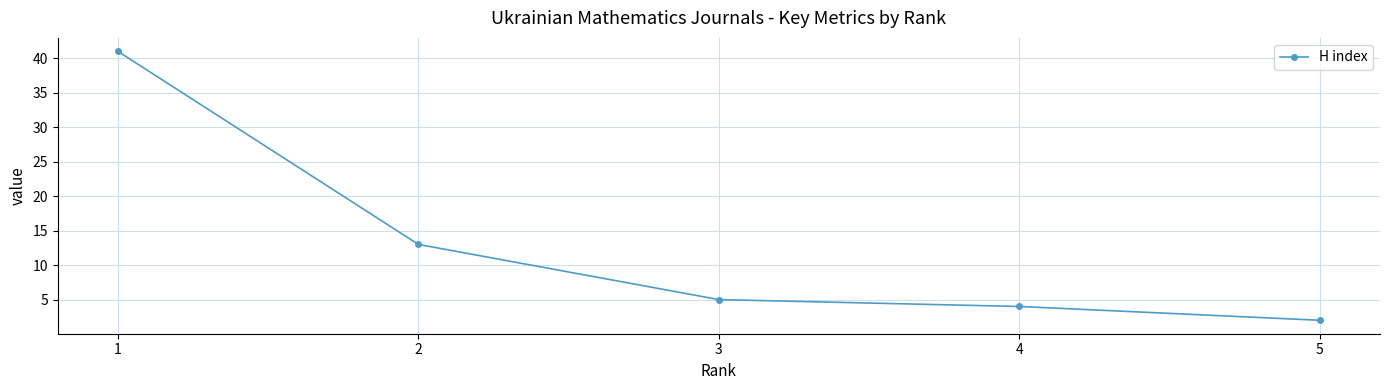

Reading right to left, list all the values displayed in this chart.

2	4	5	13	41